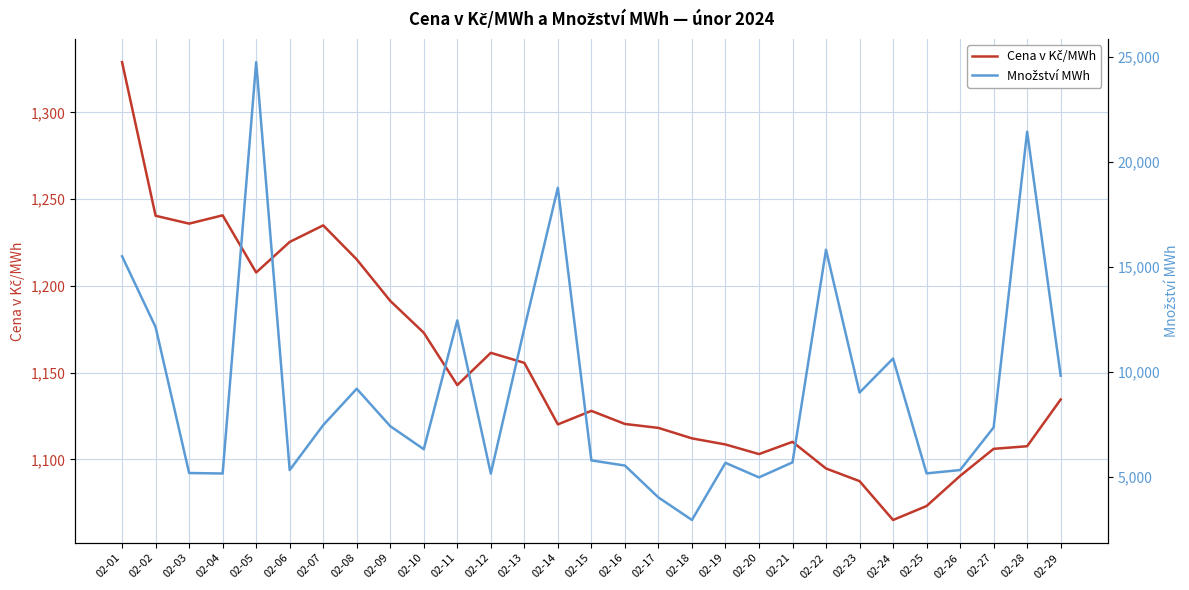

What is the difference between the second highest and second lowest values in the Cena v Kč/MWh series?

167.5